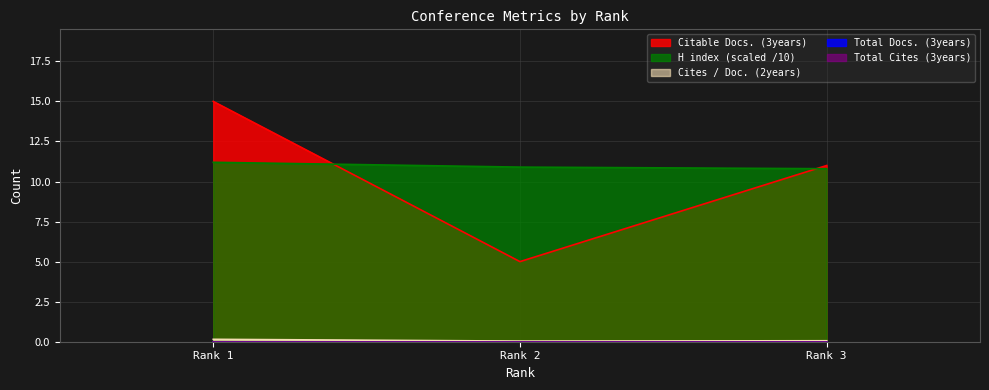

At which label does Citable Docs. (3years) first exceed 11?

Rank 1